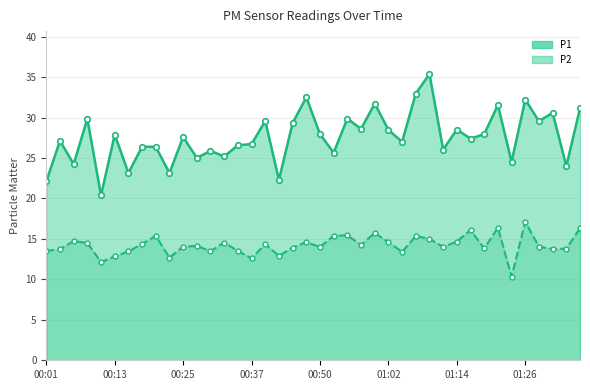

Which label corresponds to the smallest value in the chart?

01:24